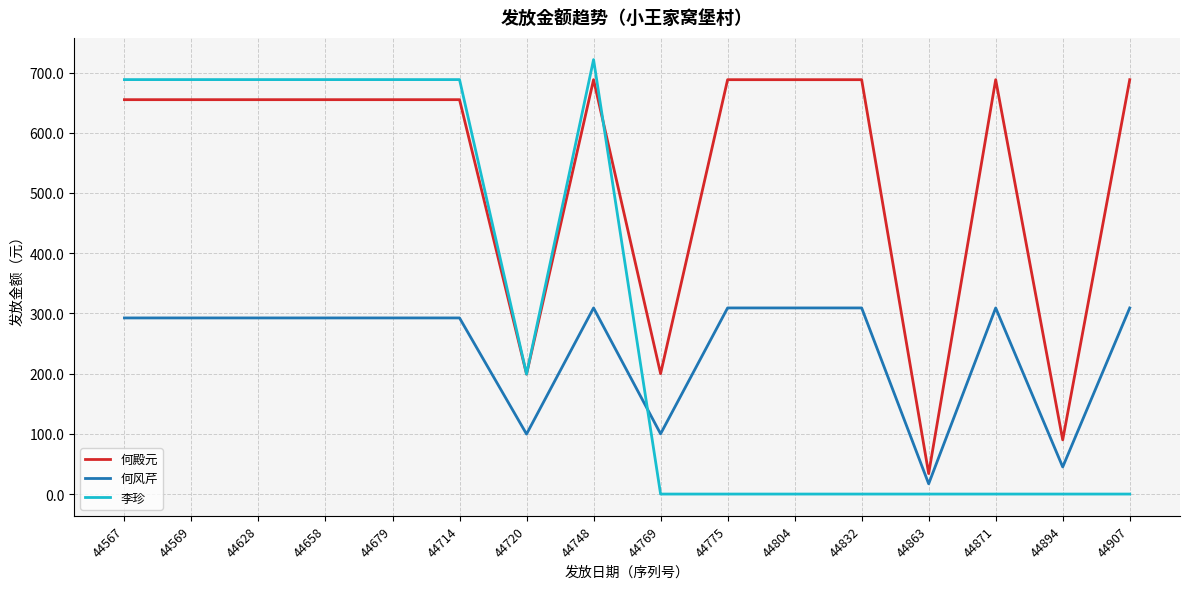

The 何殿元 series shows 353.5 at 44748. True or false?

False